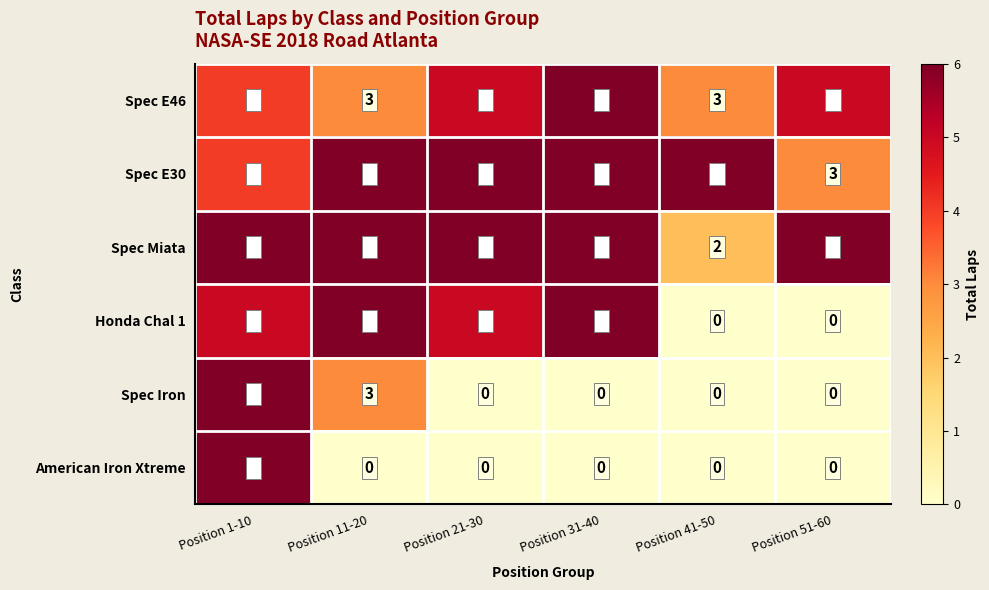

Is it true that Spec E30 equals 10 at Position 11-20?

False